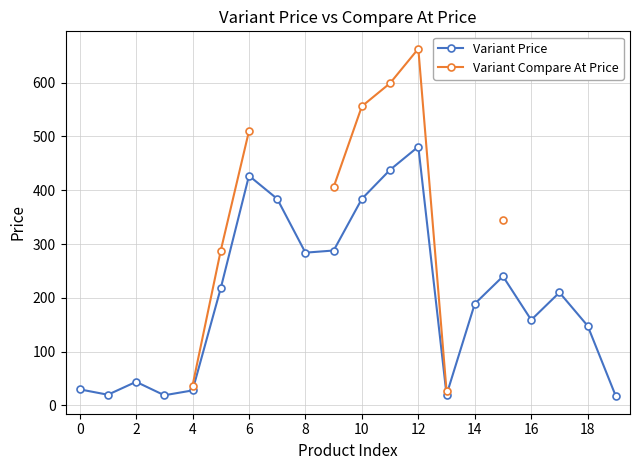

What is the maximum value for Variant Price?

481